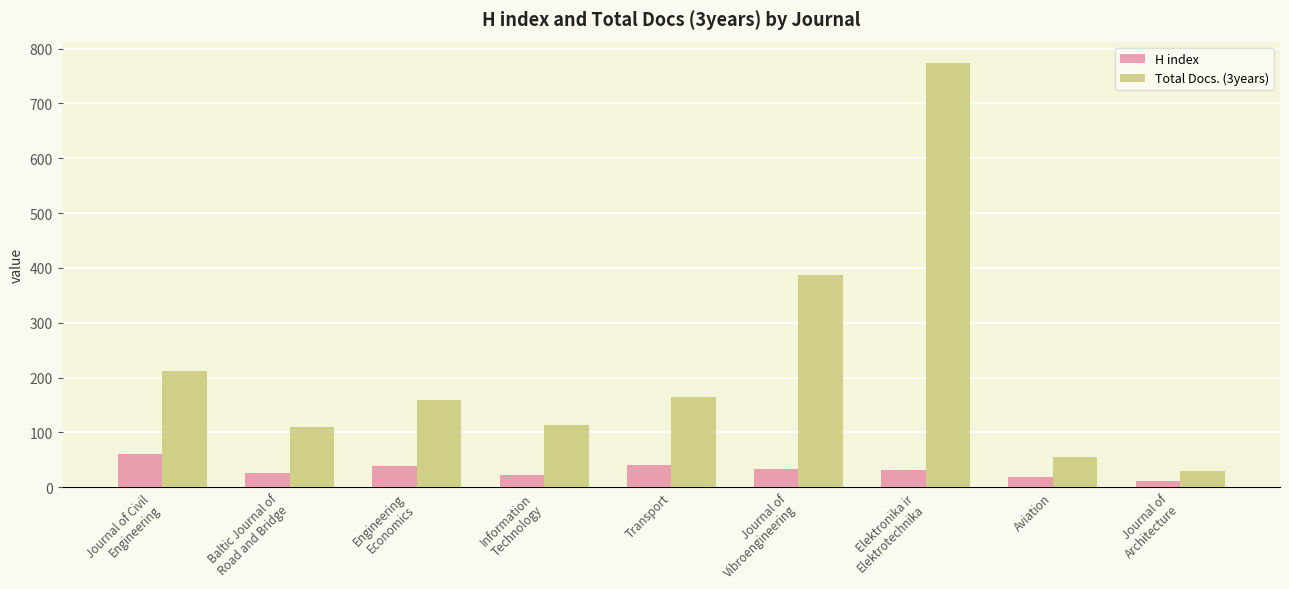

The value of H index at Journal of Civil
Engineering is 60. True or false?

True